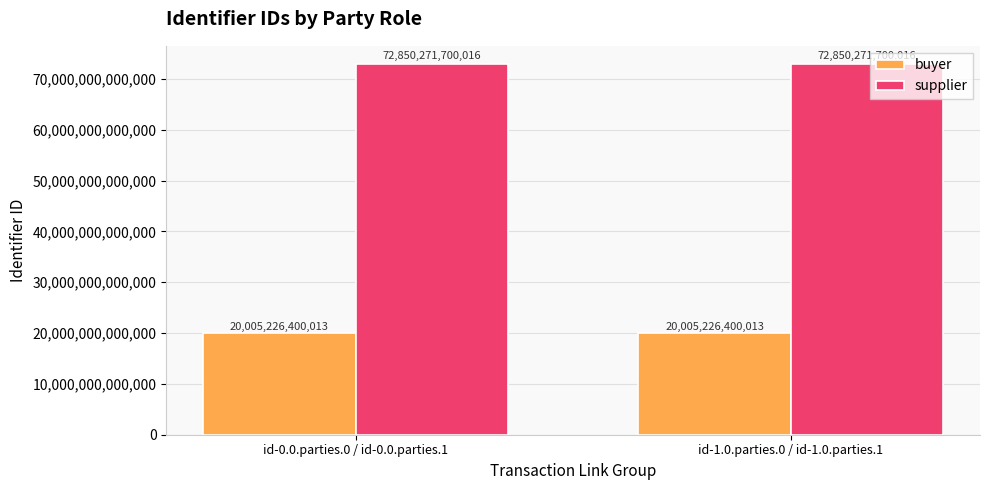

Rank the series by their average value, from highest to lowest.

supplier, buyer